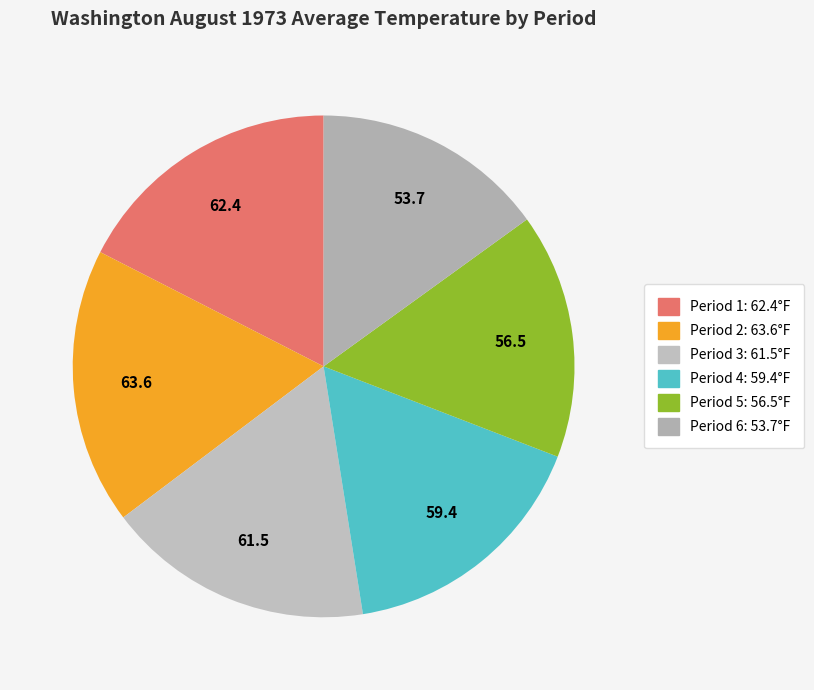

To the nearest percent, what is the average slice percentage?

17%